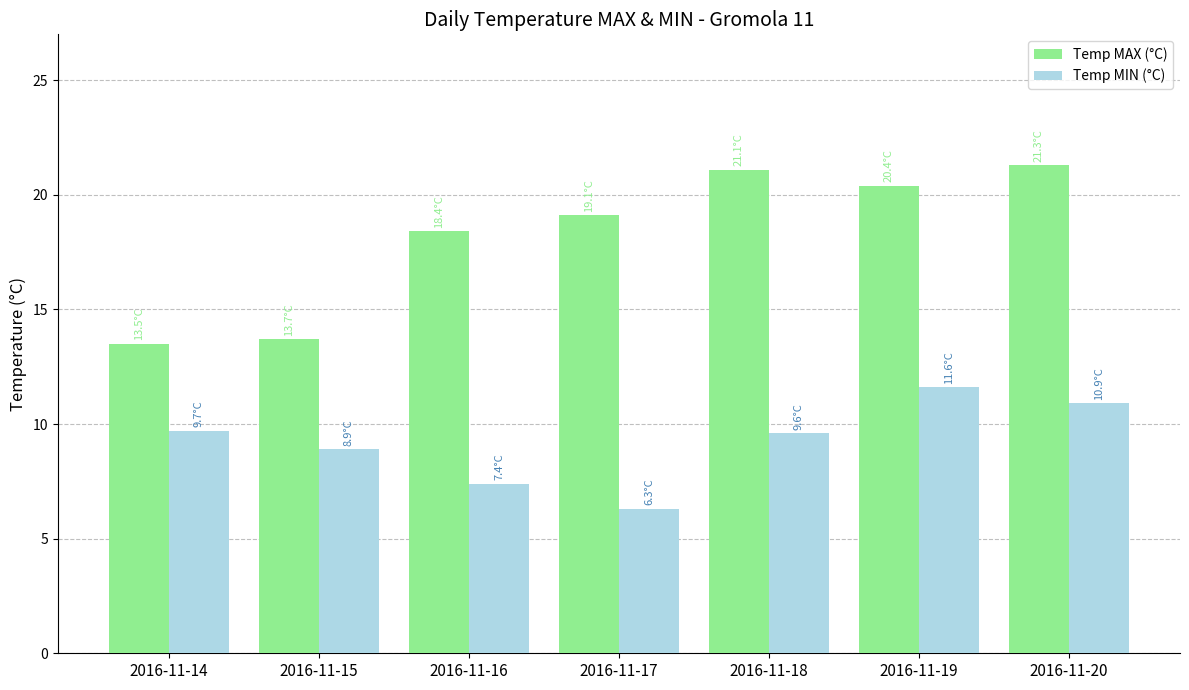

Which series has the largest total across all categories?

Temp MAX (°C)